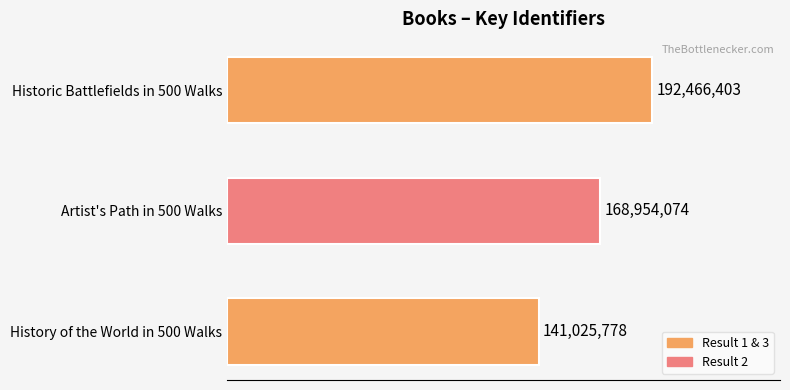

How many bars are there in total?

3